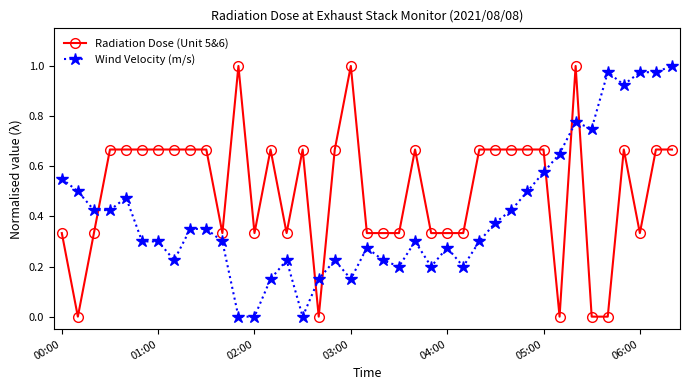

At how many categories does at least one series exceed 0?

39